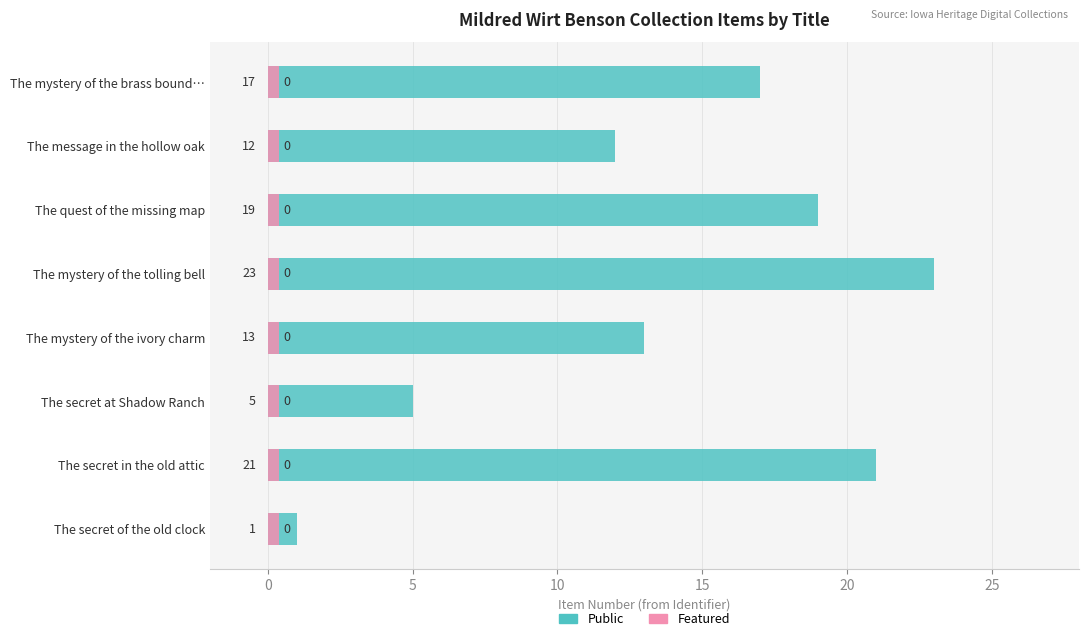

What position from the left is 15?

5